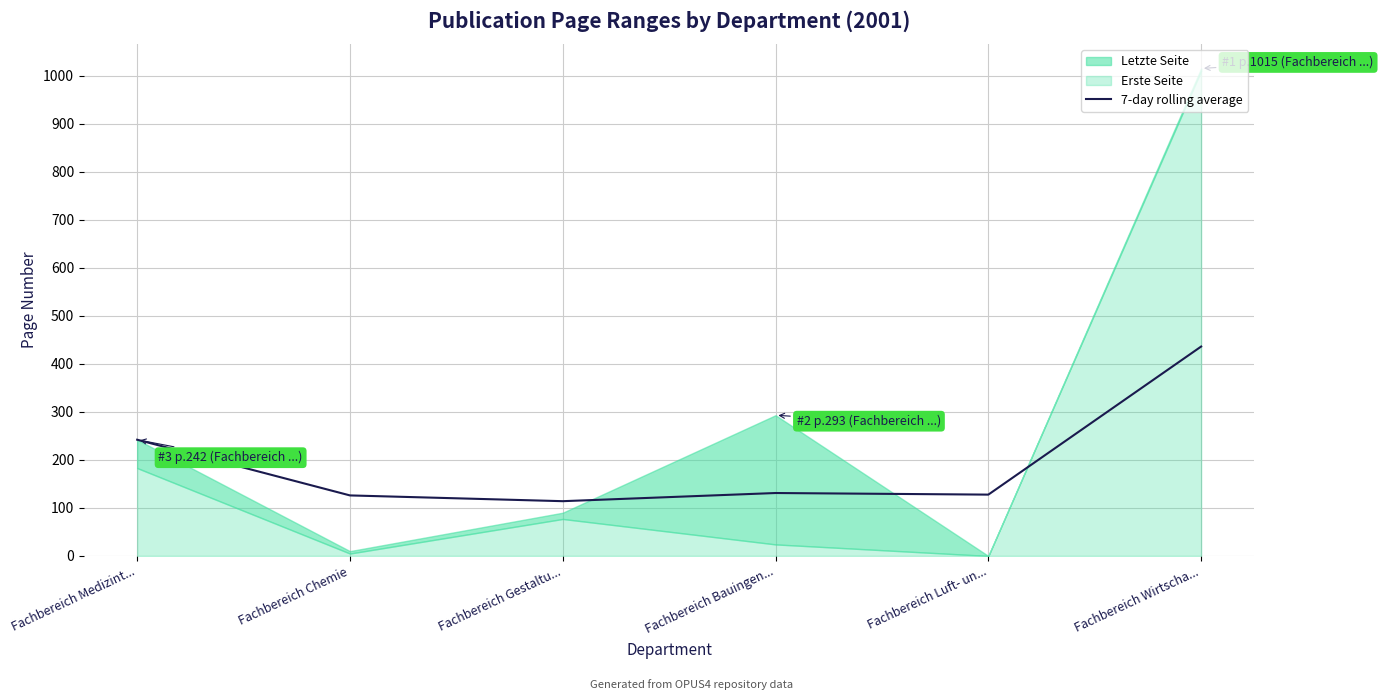

Where is the first local maximum?

Fachbereich Bauingen...